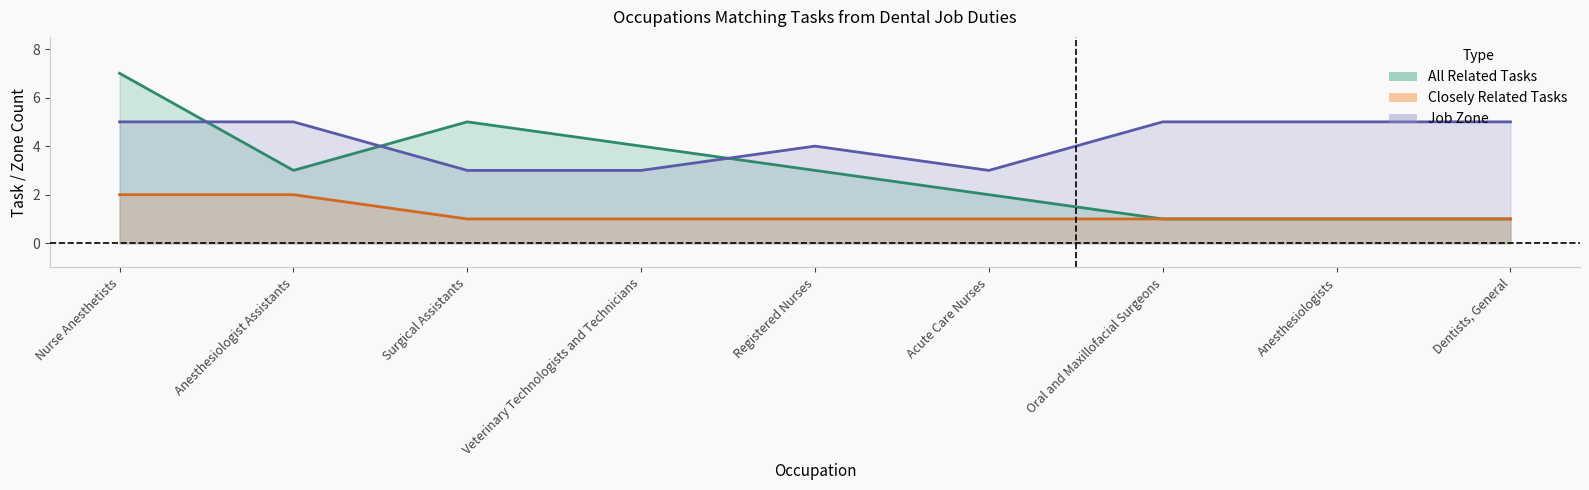

Which series has the widest spread of values?

all_related